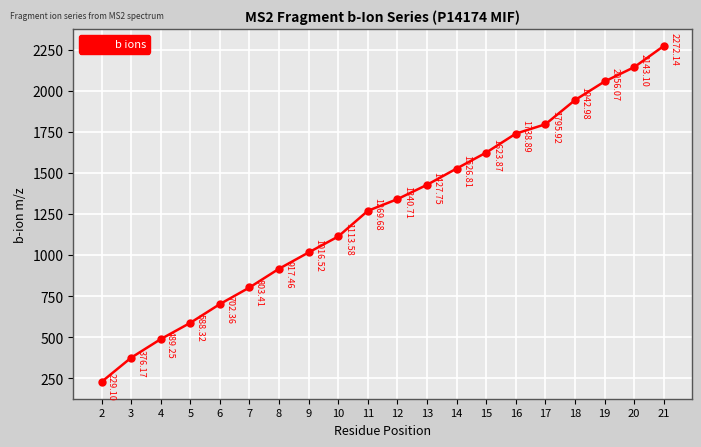

What is the value of the 6th point from the left?

803.4